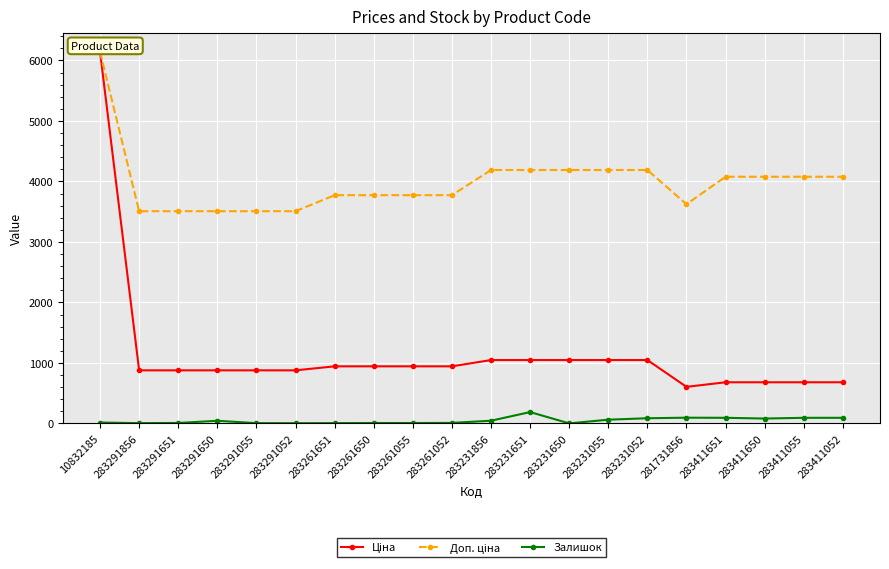

True or false: Залишок has more than 1 interior local peaks.

True